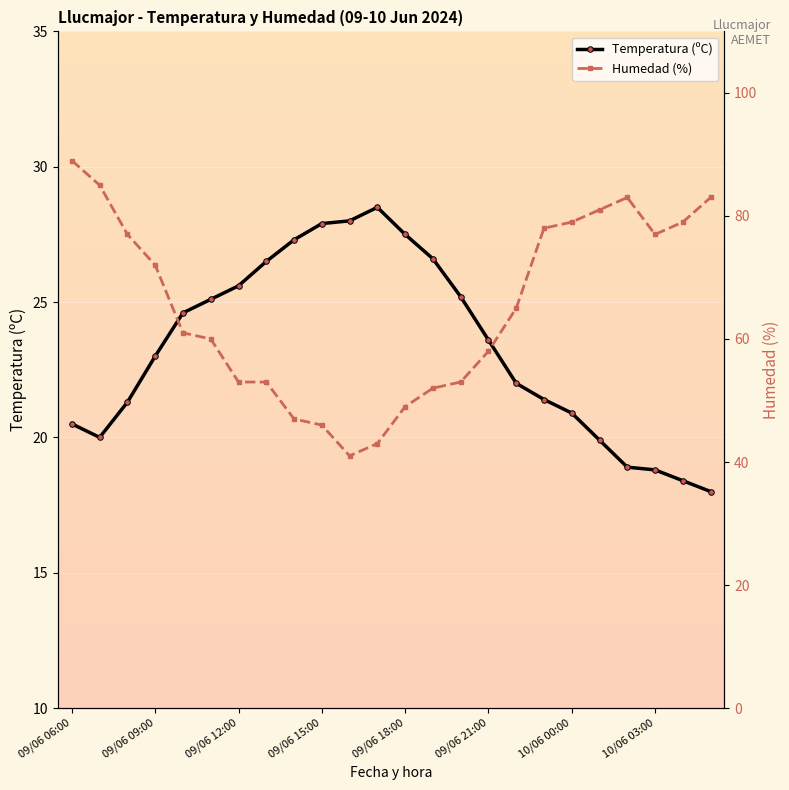

How many data points in Humedad (%) are less than 65?

12